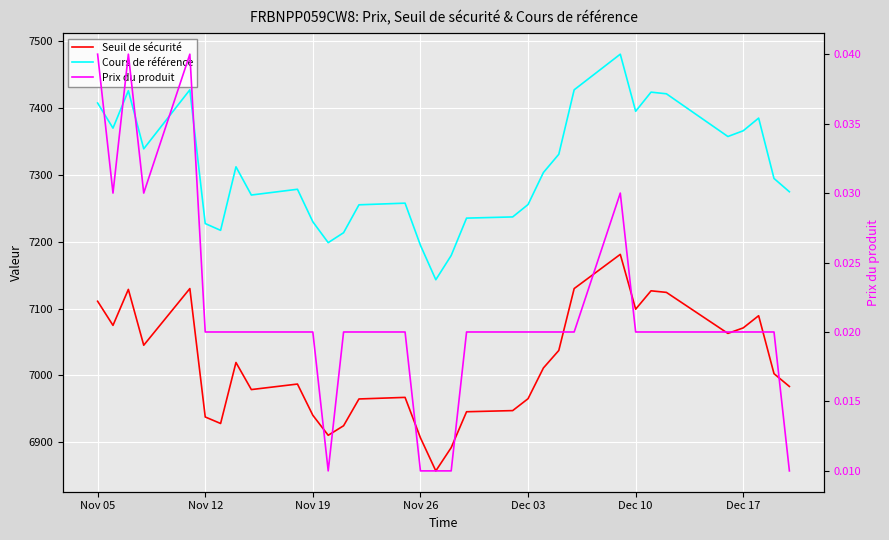

Which series has the largest range (max minus min)?

Cours de référence